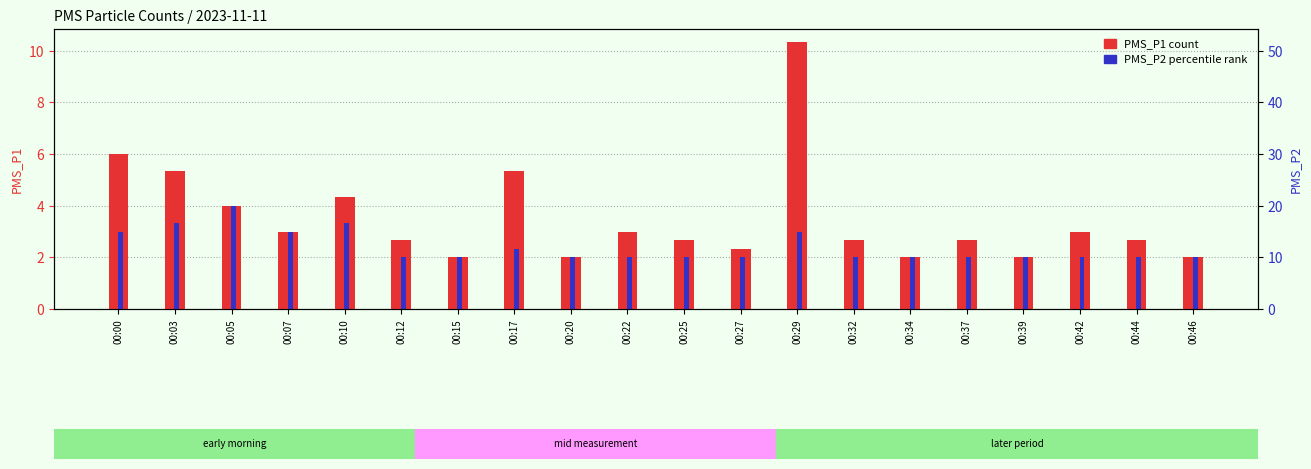

True or false: PMS_P1 has a value of 3.9 at 00:32.

False